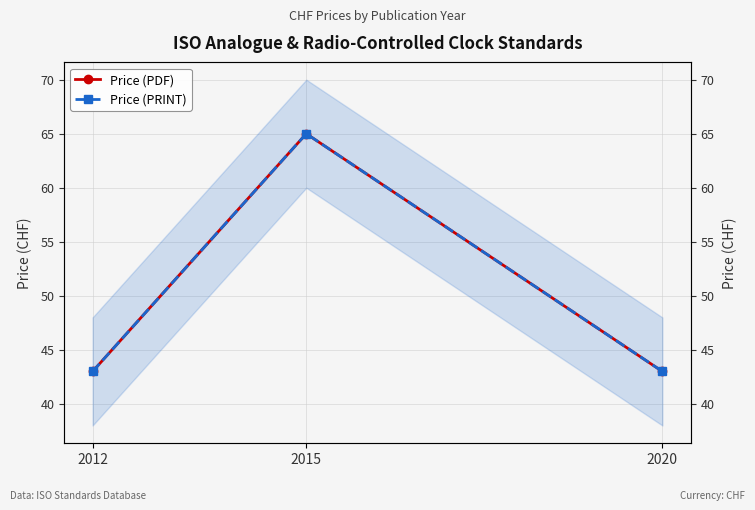

Reading left to right, list all the values displayed in this chart.

Price (PDF): 2012=43	2015=65	2020=43
Price (PRINT): 2012=43	2015=65	2020=43